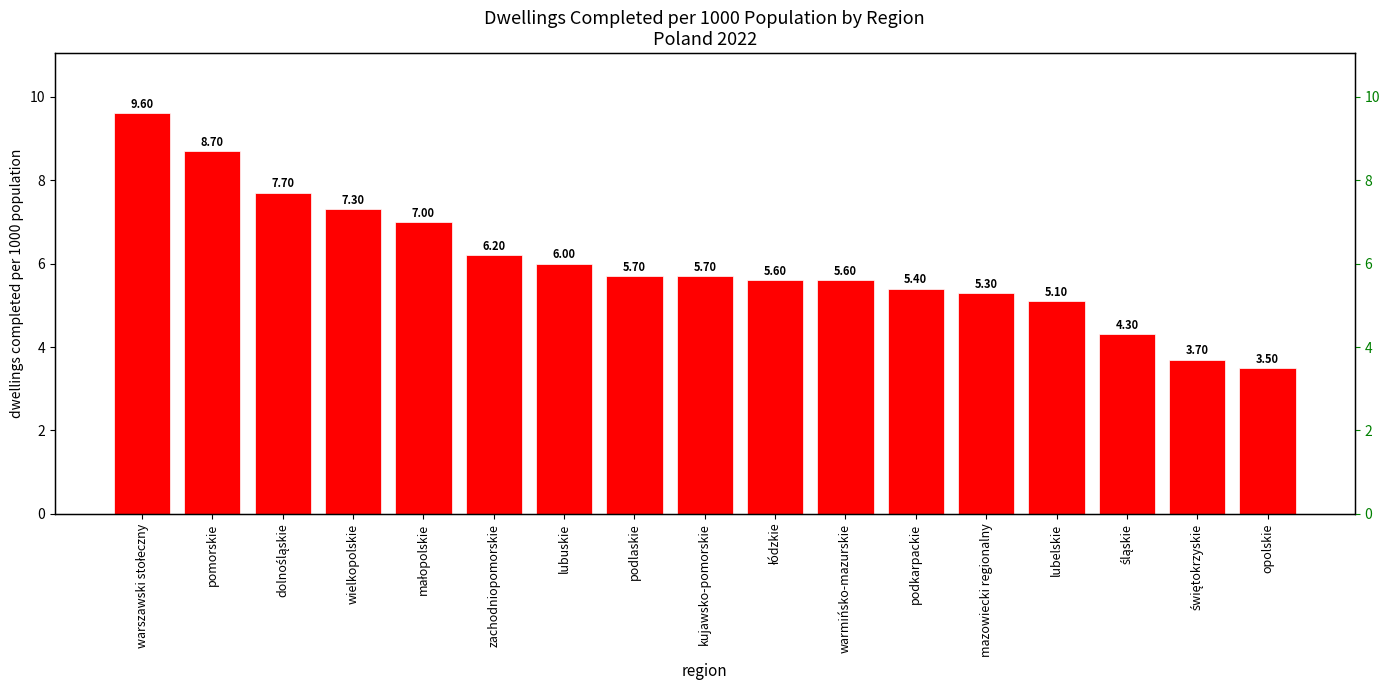

Are the bars grouped side by side (vs. stacked)?

No